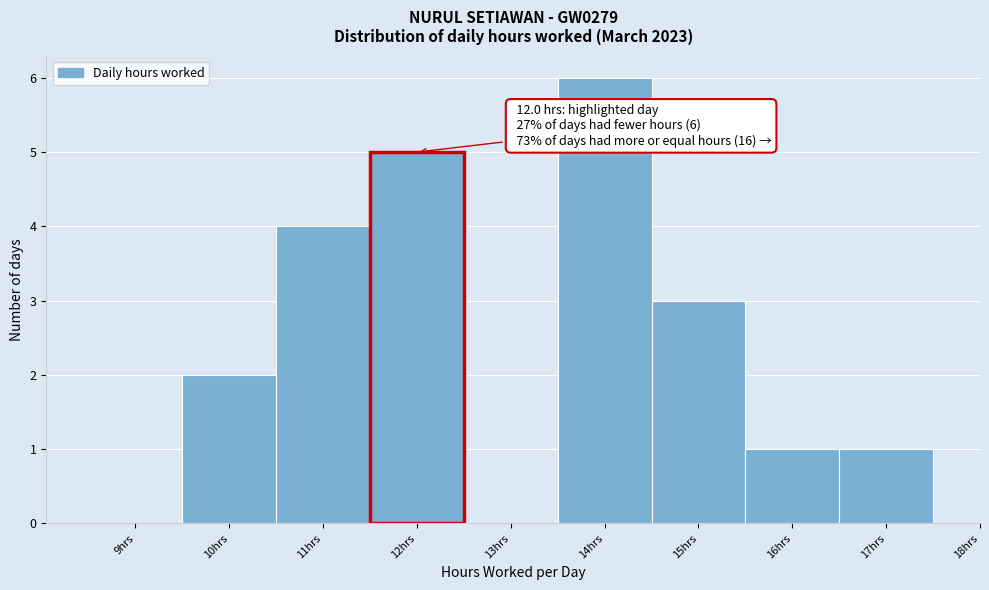

Reading left to right, extract all data points from this chart.

9hrs=0	10hrs=2	11hrs=4	12hrs=5	13hrs=0	14hrs=6	15hrs=3	16hrs=1	17hrs=1